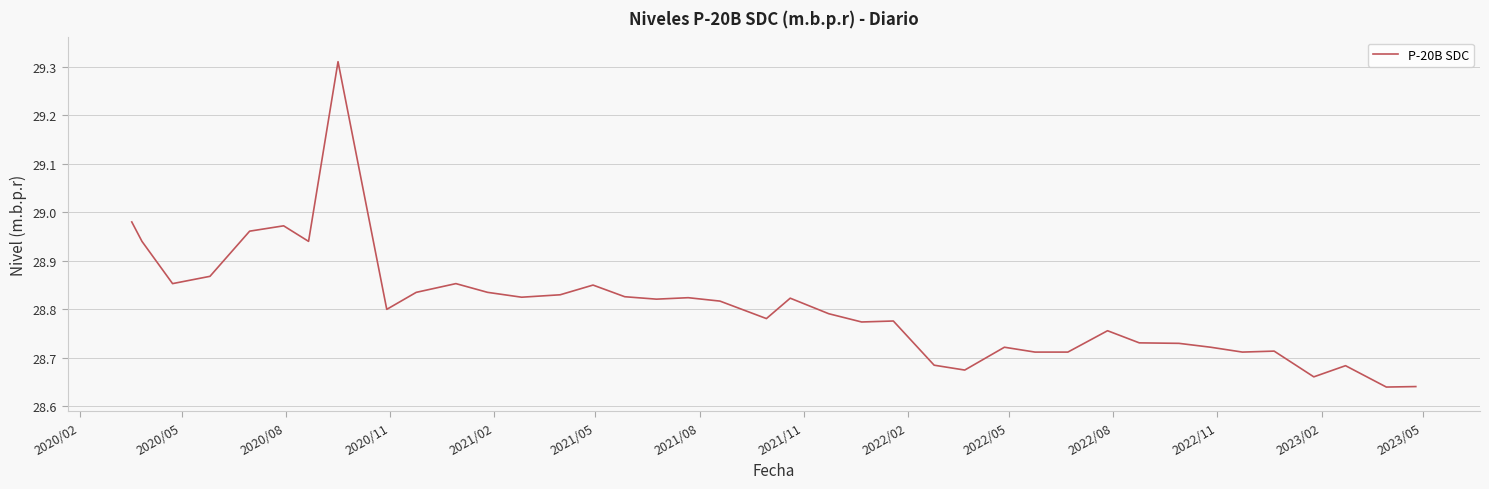

True or false: there are more than 1 points higher than both neighbors.

True